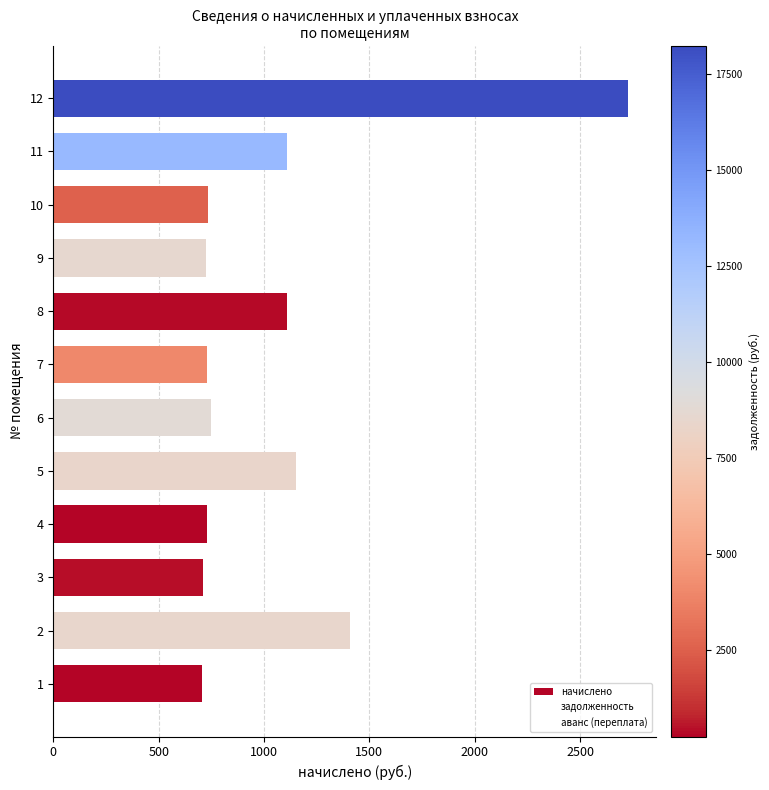

How many series are shown in this chart?

1